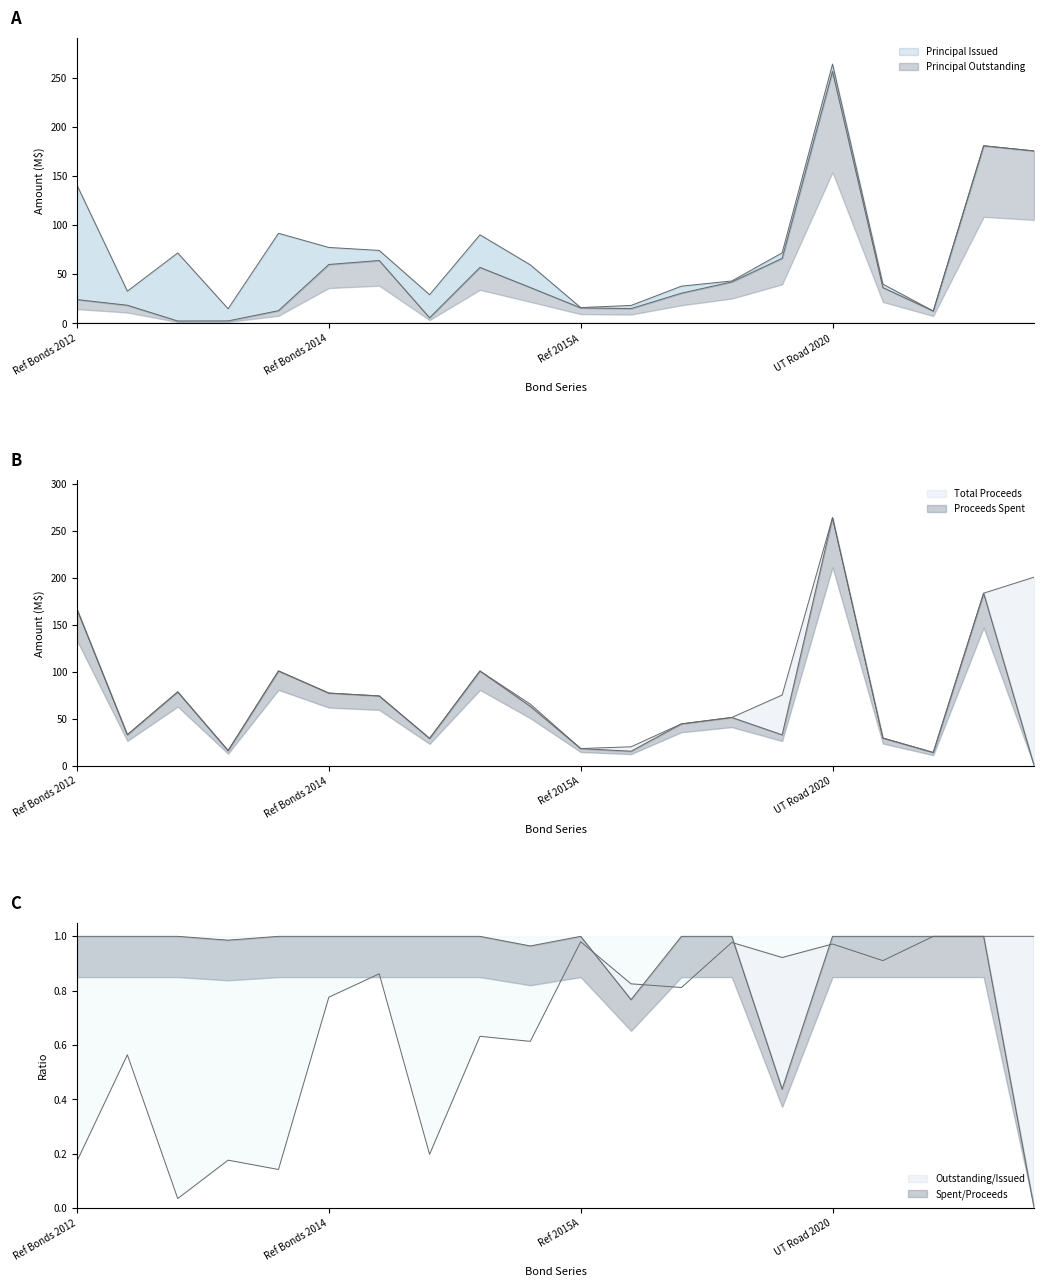

At 19, list the series in order from largest to smallest.

total_proceeds, principal_issued, proceeds_spent, principal_outstanding